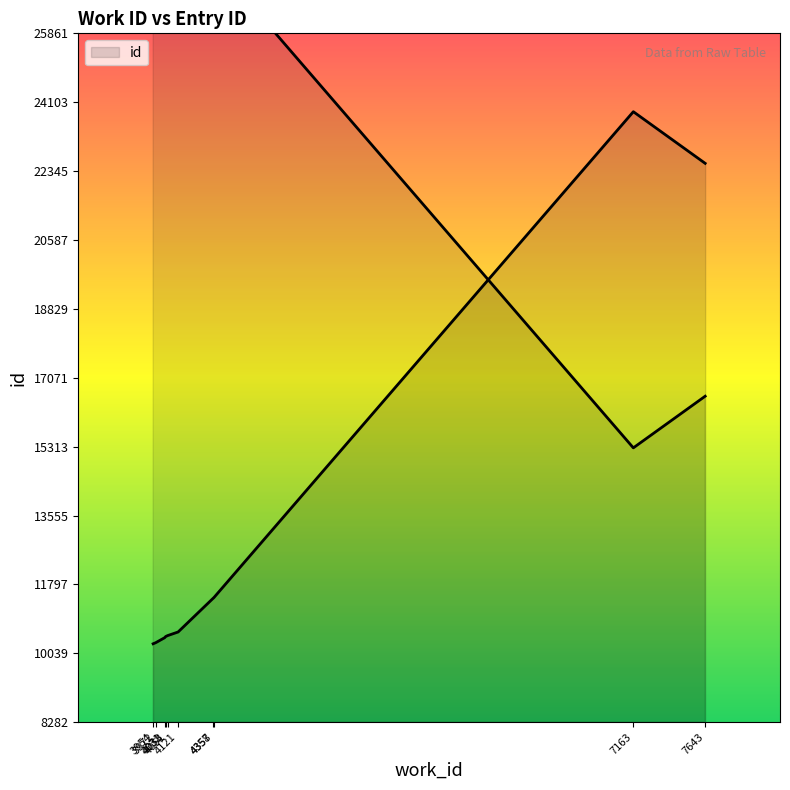

True or false: there are more than 1 points higher than both neighbors.

False